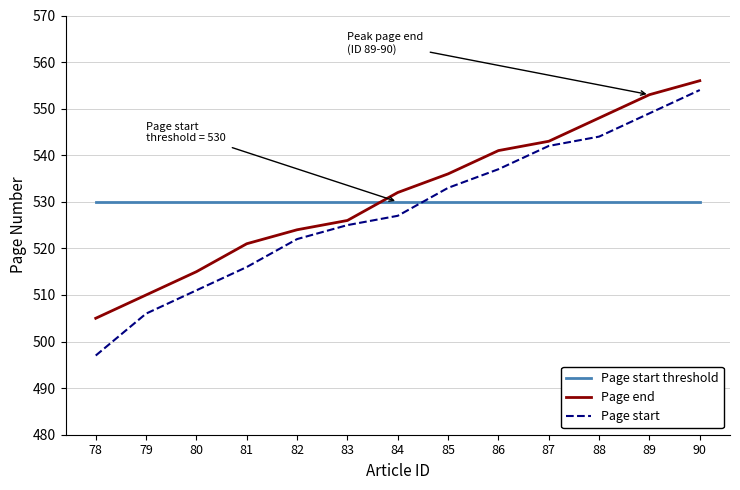

What is the maximum value shown in the chart?

556